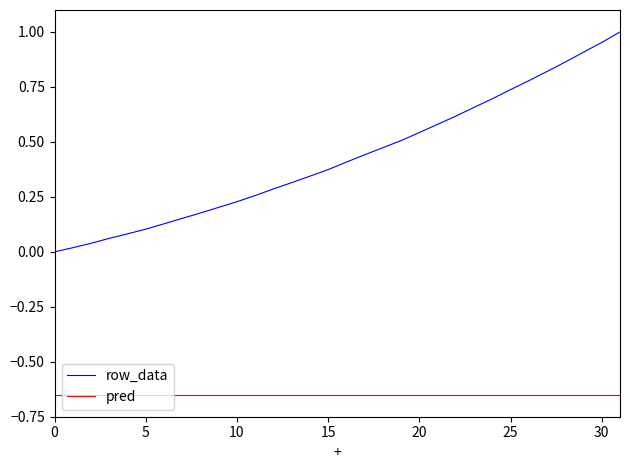

Which series has the largest total across all categories?

row_data